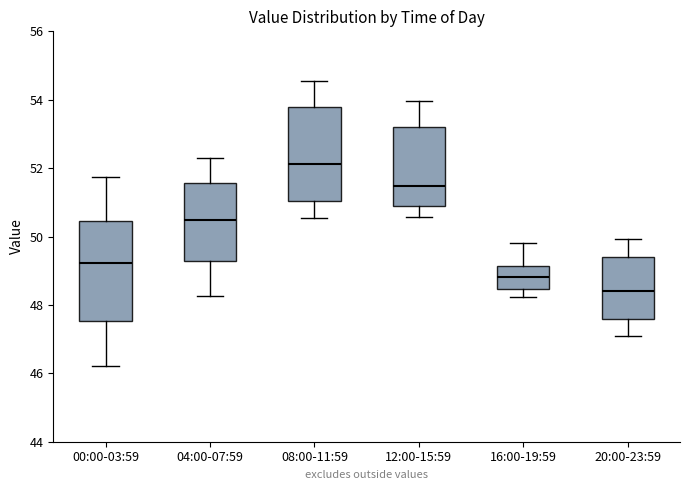

Reading left to right, transcribe this box plot: for each box, give where its median line is, the range the box spans, and where its two whiskers end, as read against the y-axis. The values are not printed on the chart, so give them approximately, as read against the axis.

00:00-03:59: median 49.2, box 47.6 to 50.4, whiskers 46.2 to 51.8
04:00-07:59: median 50.4, box 49.2 to 51.6, whiskers 48.2 to 52.4
08:00-11:59: median 52.2, box 51.0 to 53.8, whiskers 50.6 to 54.6
12:00-15:59: median 51.4, box 50.8 to 53.2, whiskers 50.6 to 54.0
16:00-19:59: median 48.8, box 48.4 to 49.2, whiskers 48.2 to 49.8
20:00-23:59: median 48.4, box 47.6 to 49.4, whiskers 47.2 to 50.0